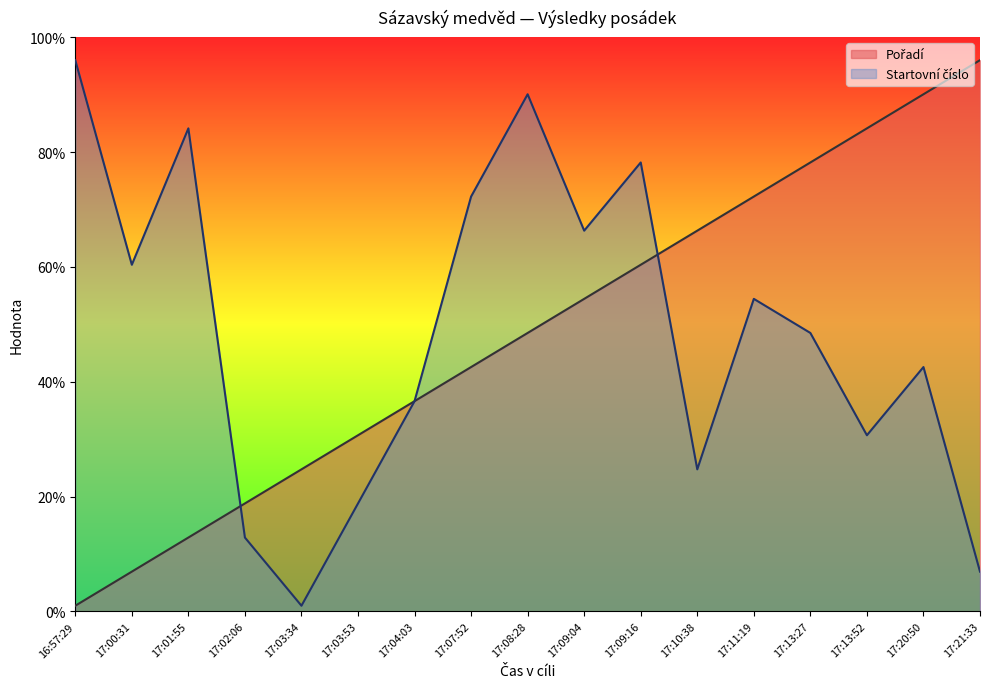

True or false: Pořadí and Startovní číslo cross at least once.

True